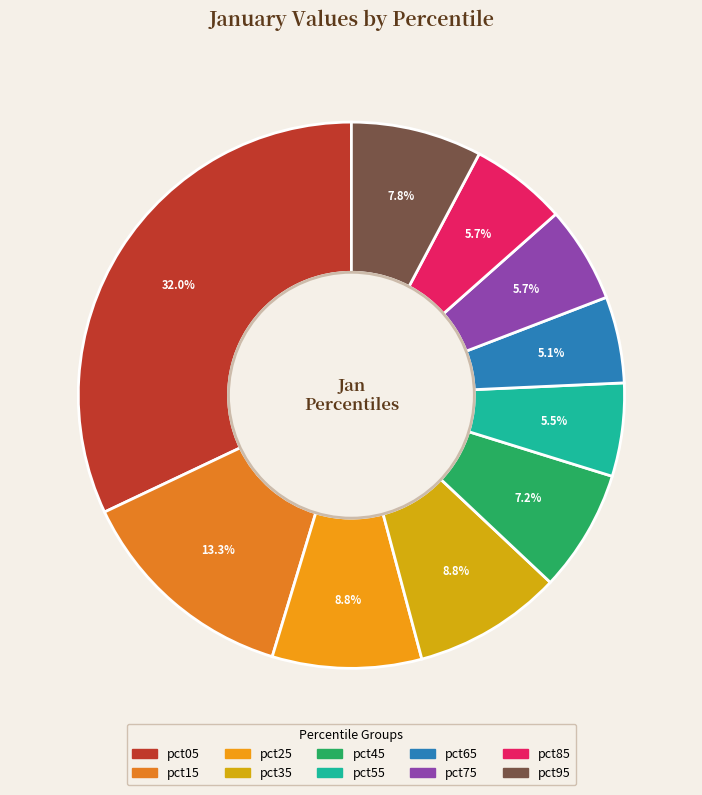

True or false: pct65 accounts for 5% of the total.

True